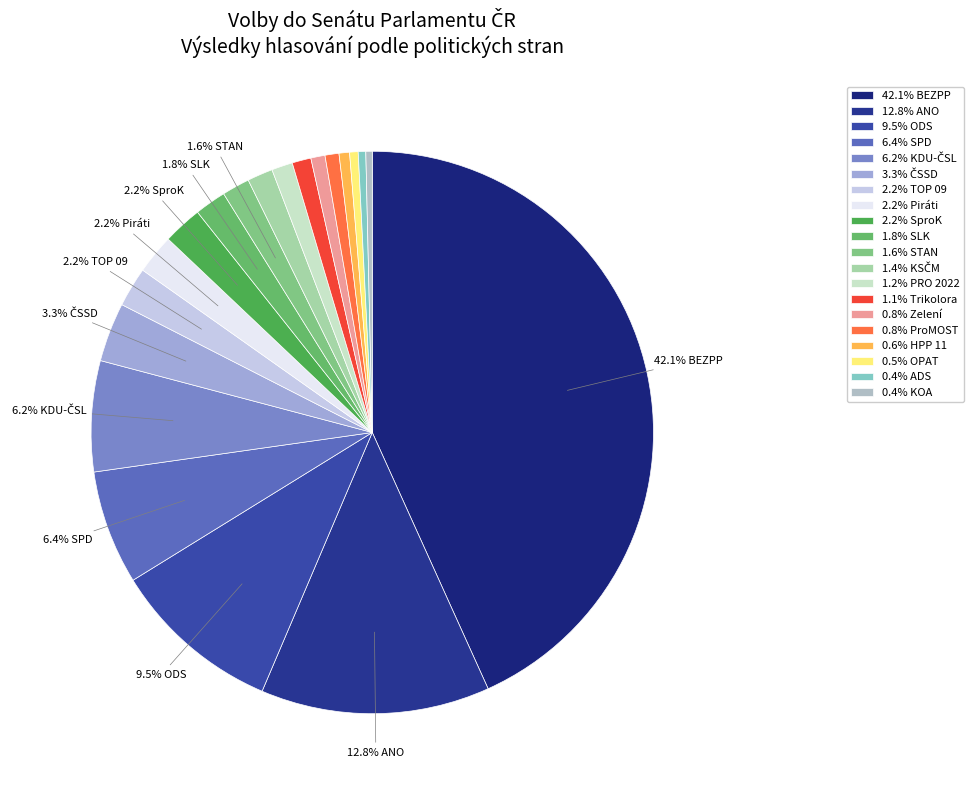

Does any single category account for the majority?

No